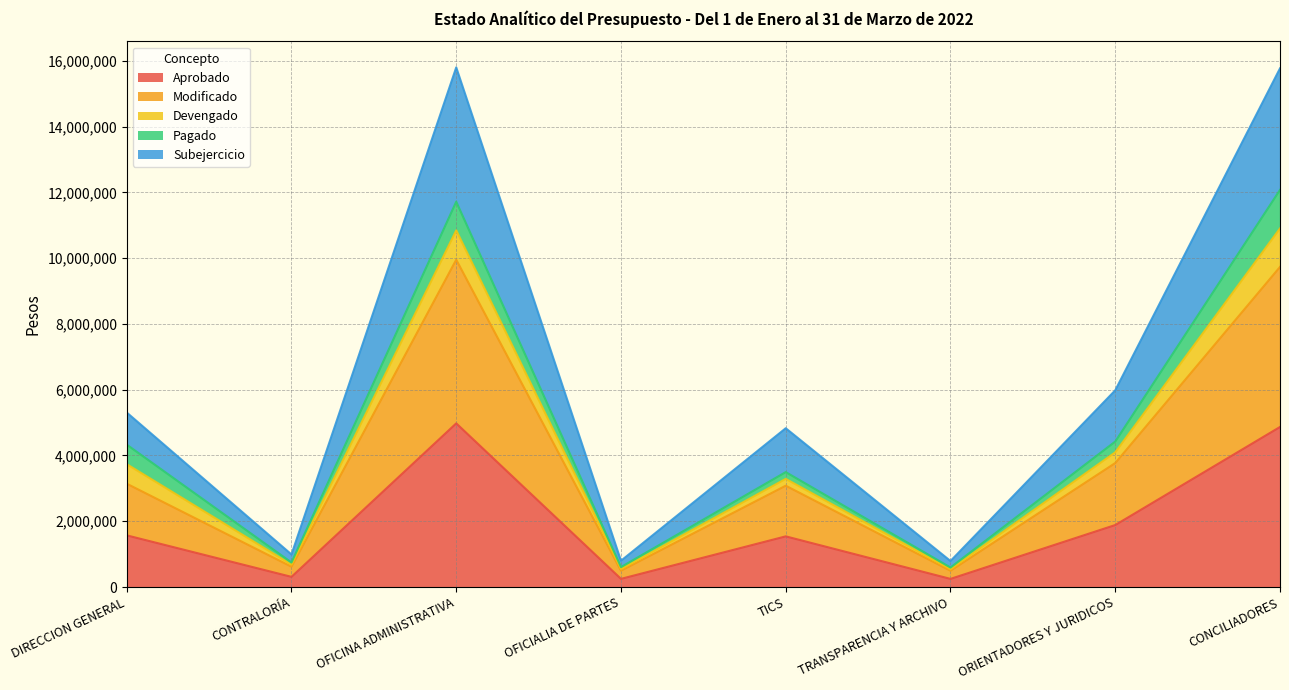

Is it true that Subejercicio equals 10050420.8 at ORIENTADORES Y JURIDICOS?

False